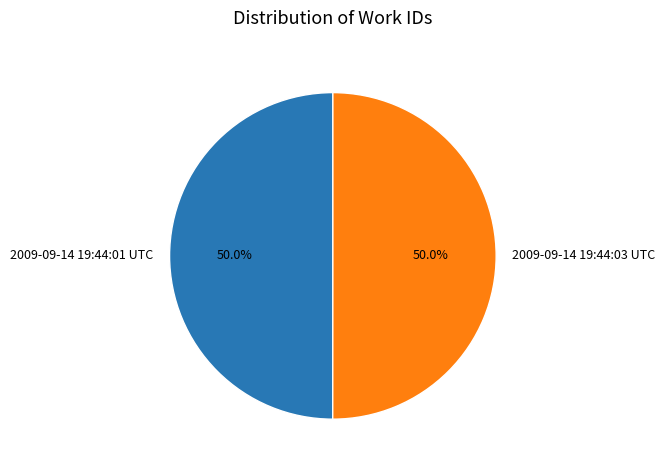

To the nearest percent, what percentage of the pie is 2009-09-14 19:44:03 UTC?

50%